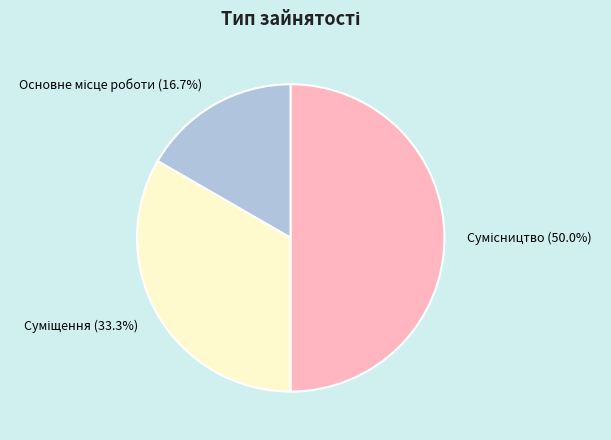

What portion of the pie excludes Сумісництво?

50.0%